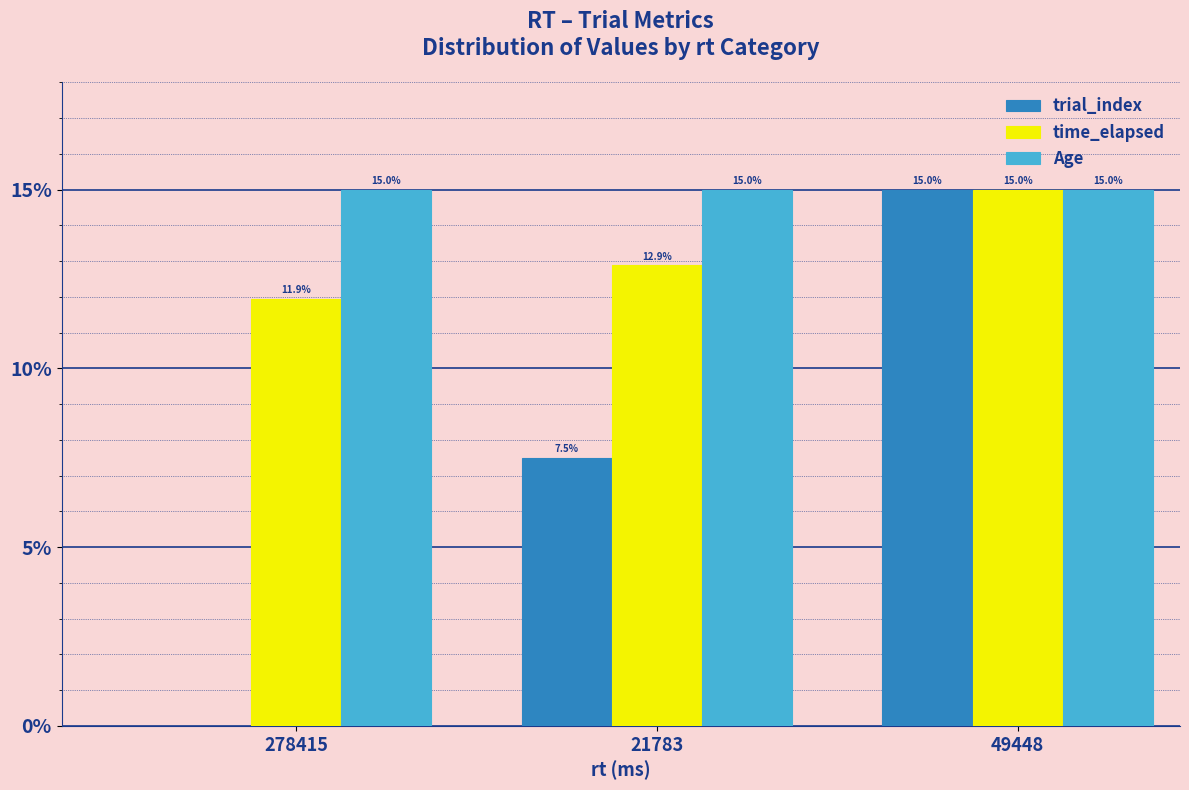

Count the number of categories in the chart.

3